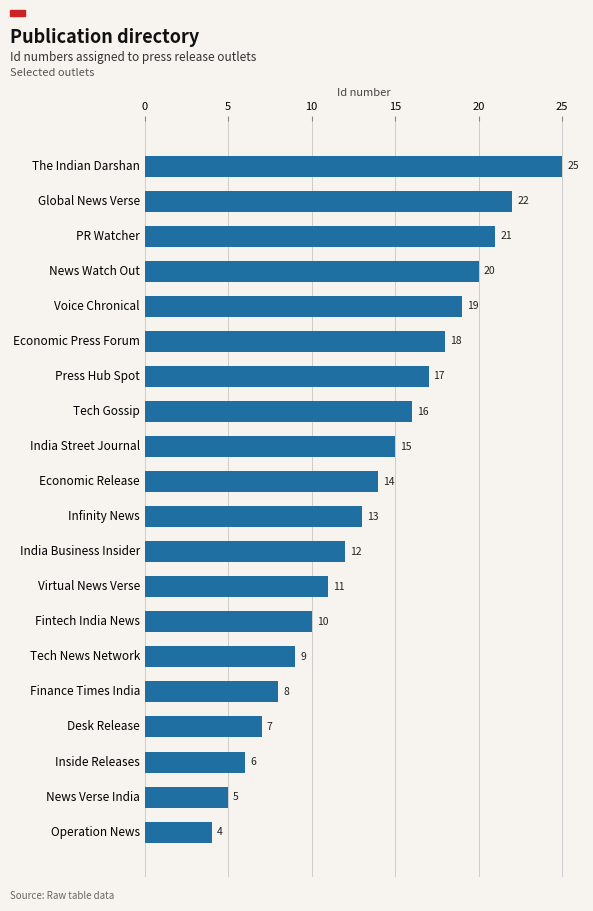

List the labels in order of value, smallest first.

Operation News, News Verse India, Inside Releases, Desk Release, Finance Times India, Tech News Network, Fintech India News, Virtual News Verse, India Business Insider, Infinity News, Economic Release, India Street Journal, Tech Gossip, Press Hub Spot, Economic Press Forum, Voice Chronical, News Watch Out, PR Watcher, Global News Verse, The Indian Darshan